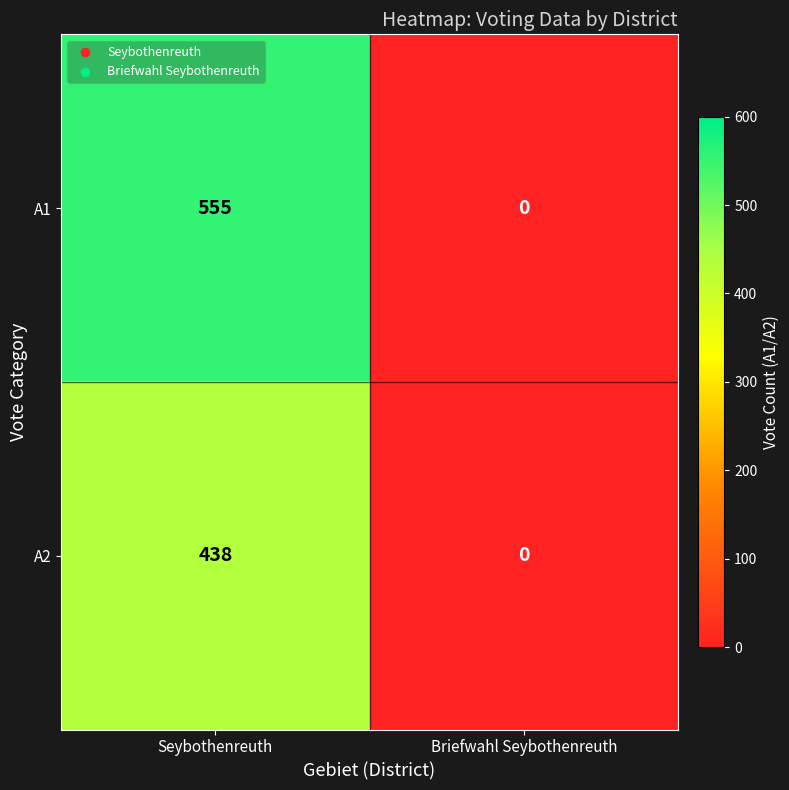

Reading left to right, transcribe all the data shown in this chart.

A1: Seybothenreuth=555	Briefwahl Seybothenreuth=0
A2: Seybothenreuth=438	Briefwahl Seybothenreuth=0